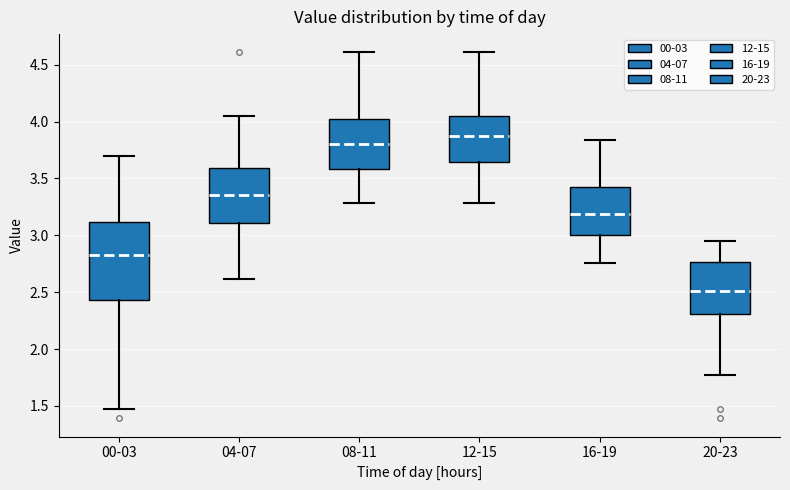

Reading left to right, read every box against the y-axis: the position of its median line, the range the box covers, and the ends of its whiskers. The values are not printed on the chart, so give them approximately, as read against the axis.

00-03: median 2.85, box 2.45 to 3.10, whiskers 1.45 to 3.70
04-07: median 3.35, box 3.10 to 3.60, whiskers 2.60 to 4.05
08-11: median 3.80, box 3.60 to 4.00, whiskers 3.30 to 4.60
12-15: median 3.85, box 3.65 to 4.05, whiskers 3.30 to 4.60
16-19: median 3.20, box 3.00 to 3.45, whiskers 2.75 to 3.85
20-23: median 2.50, box 2.30 to 2.75, whiskers 1.80 to 2.95